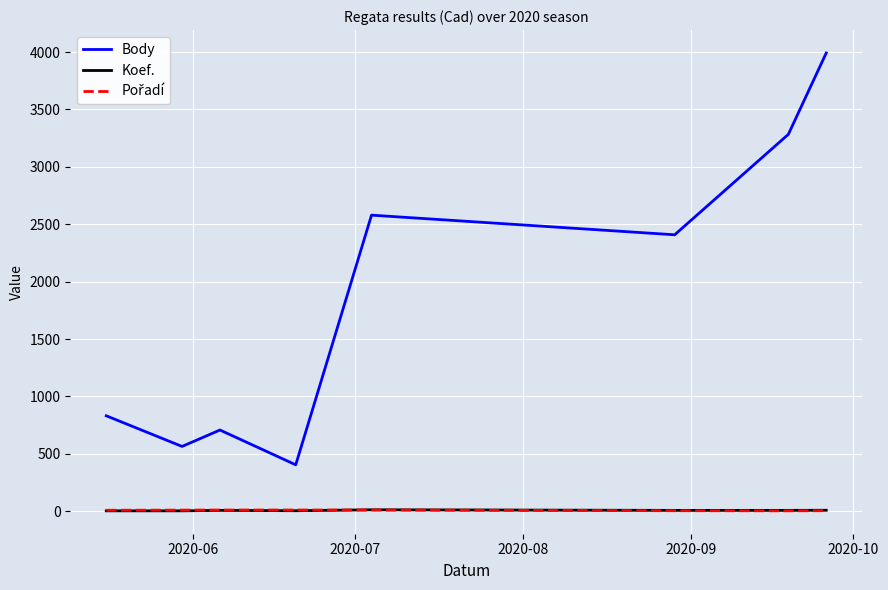

Which series has the widest spread of values?

Body